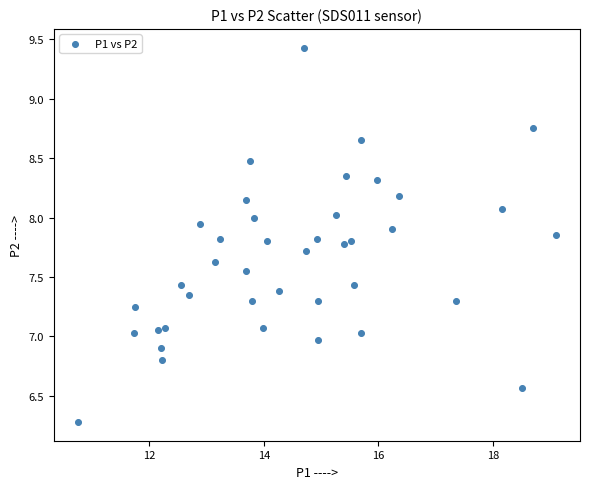

What is the range of X values (max minus min)?

8.4